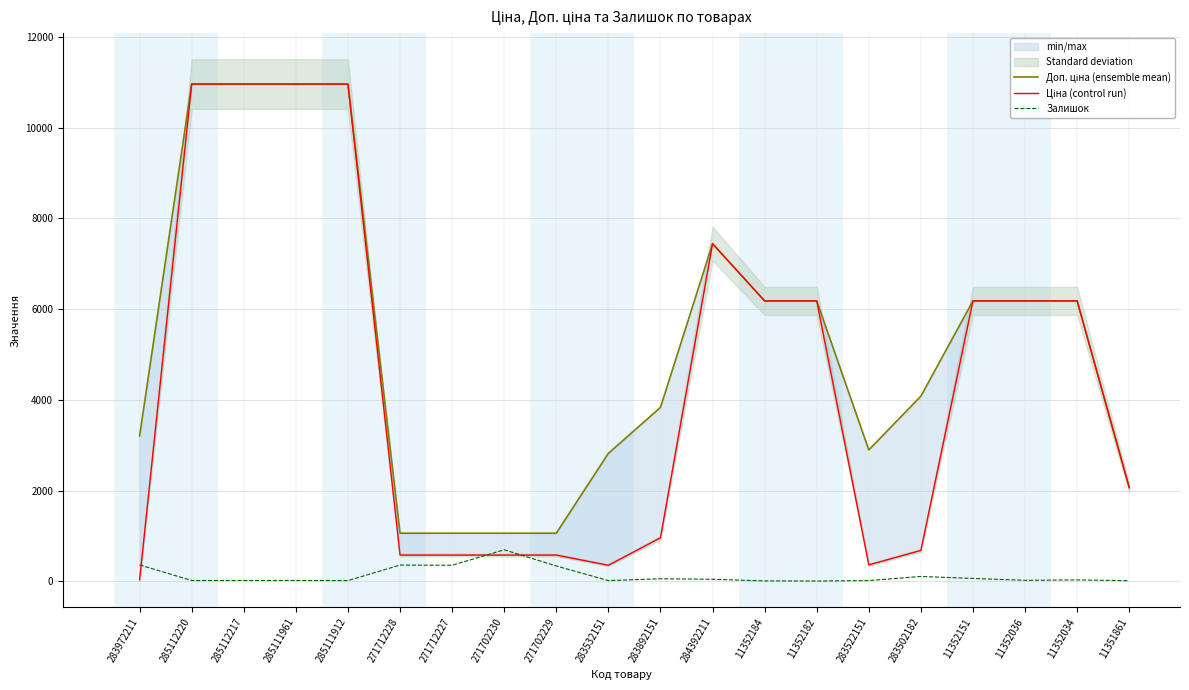

Between 11352151 and 11352034, which series saw the biggest shift?

Залишок